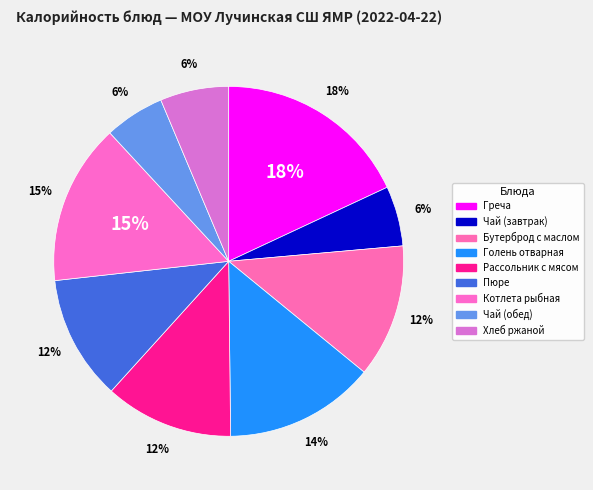

What portion of the pie excludes Греча?

82.0%